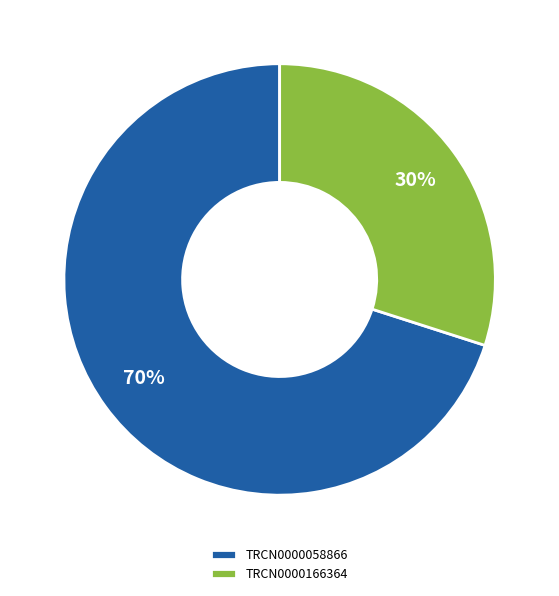

Is the sum of TRCN0000058866 and TRCN0000166364 greater than half?

Yes